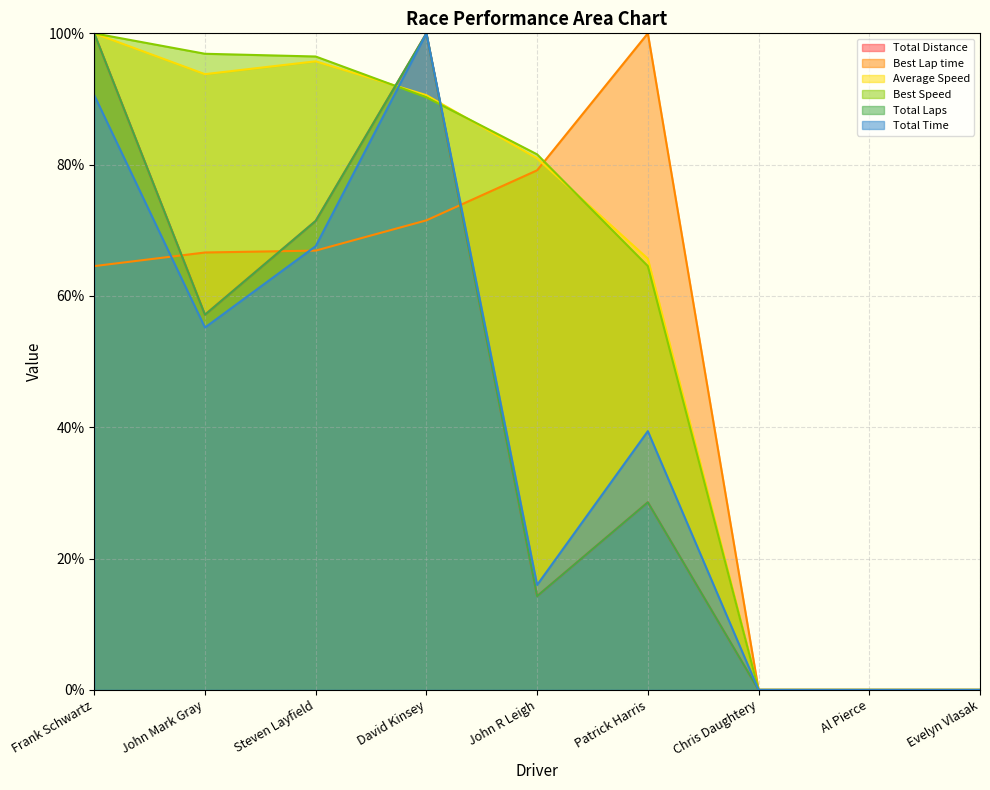

List the labels in order of Best Lap time value, smallest first.

Chris Daughtery, Al Pierce, Evelyn Vlasak, Frank Schwartz, John Mark Gray, Steven Layfield, David Kinsey, John R Leigh, Patrick Harris